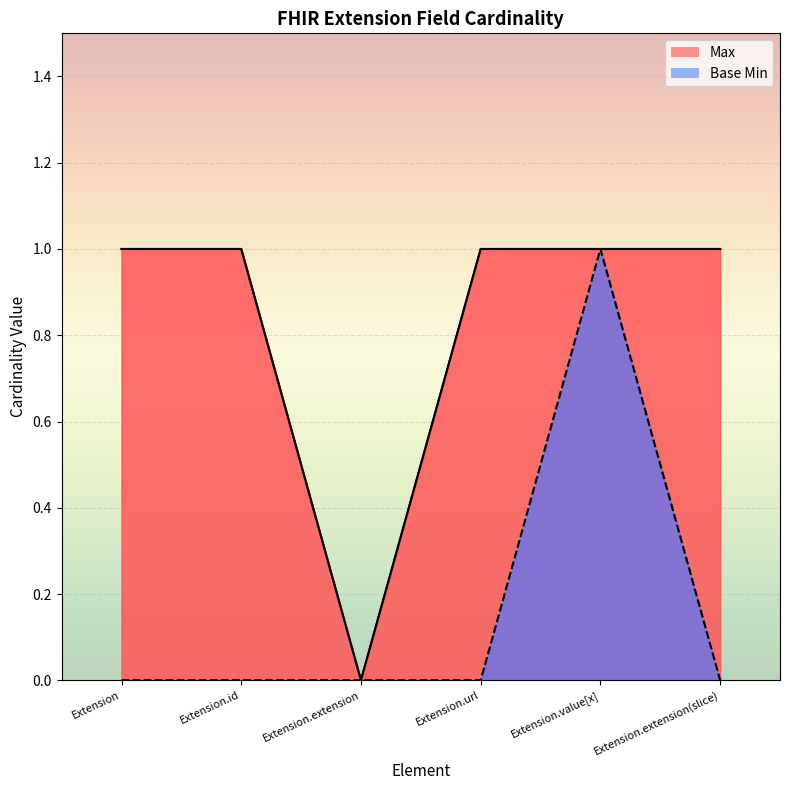

Reading right to left, list all the values displayed in this chart.

Max: 1	1	1	0	1	1
Base Min: 0	1	0	0	0	0